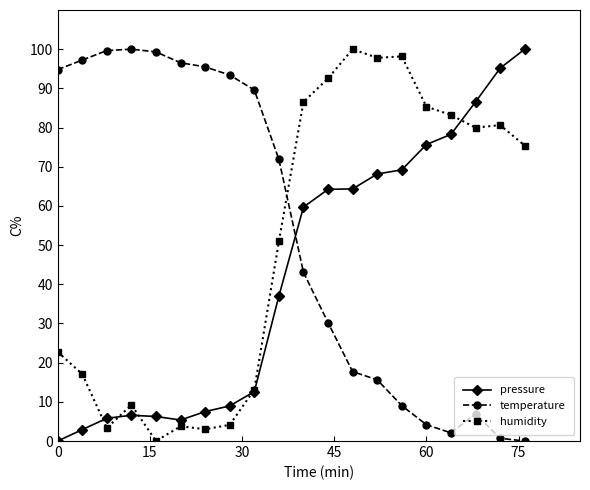

In temperature, how many points are lower than both neighbors (excluding endpoints)?

1